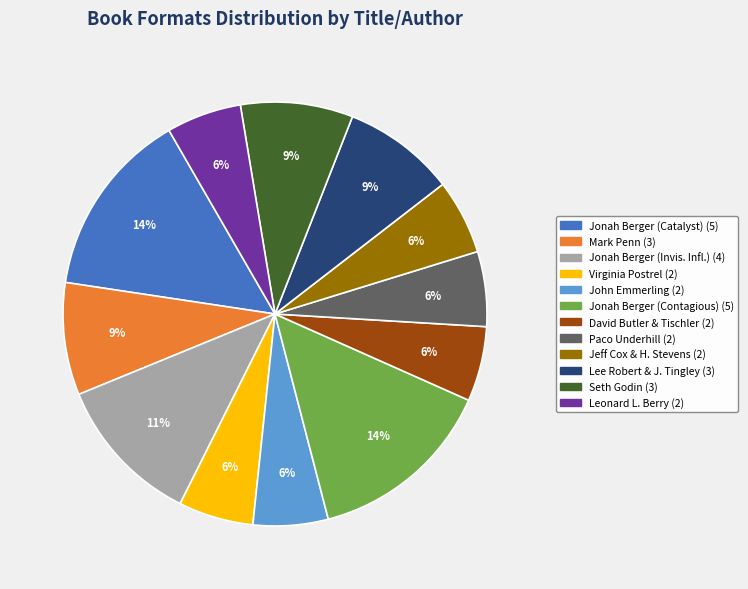

To the nearest percent, what is the average slice percentage?

8%